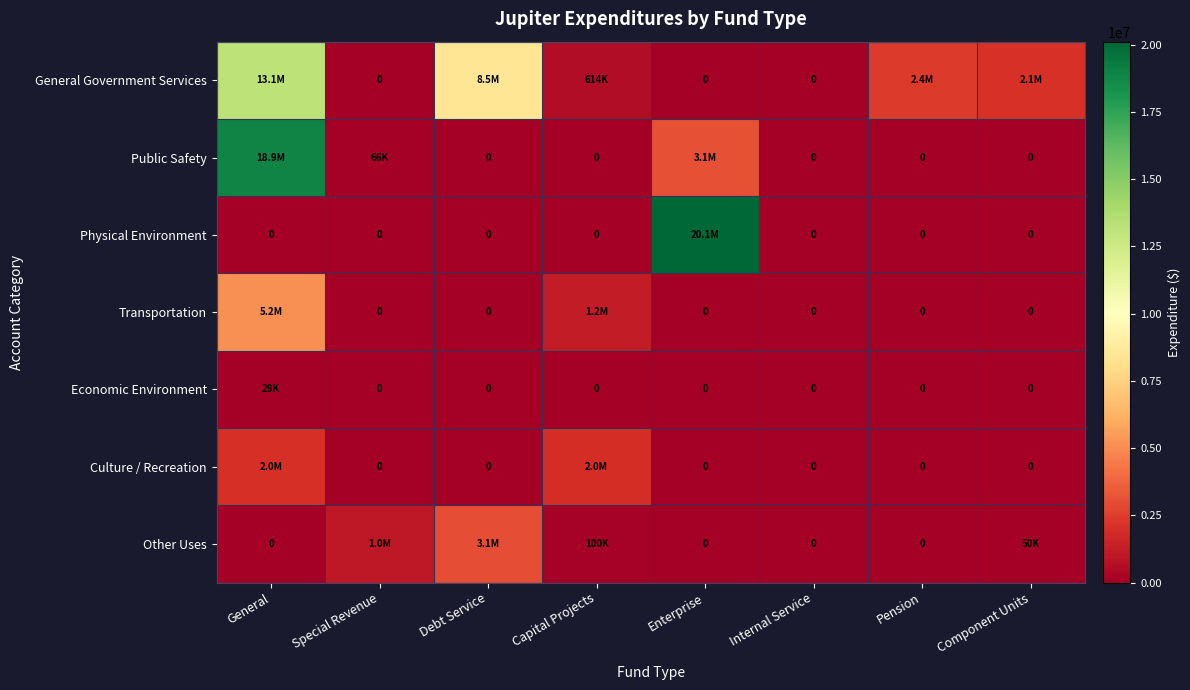

What is the difference between the maximum and minimum values in the Transportation series?

5184394